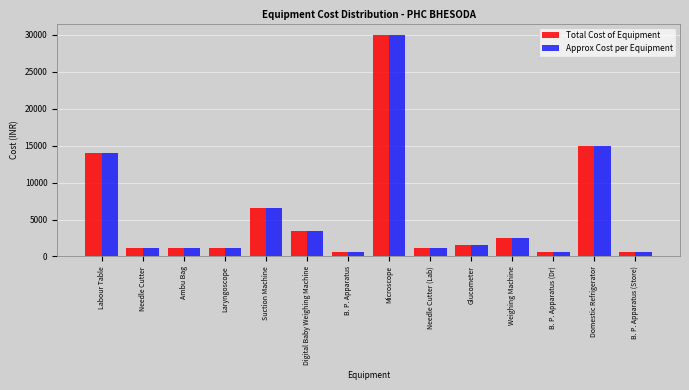

What is the smallest value displayed?

650